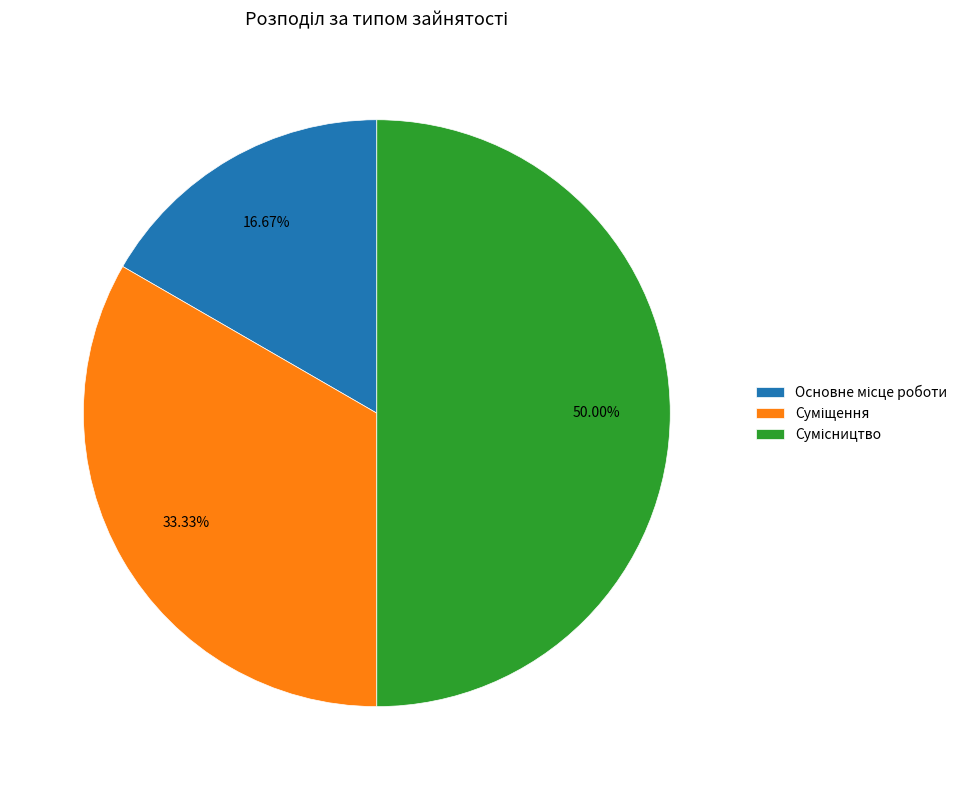

How many segments does this pie chart have?

3